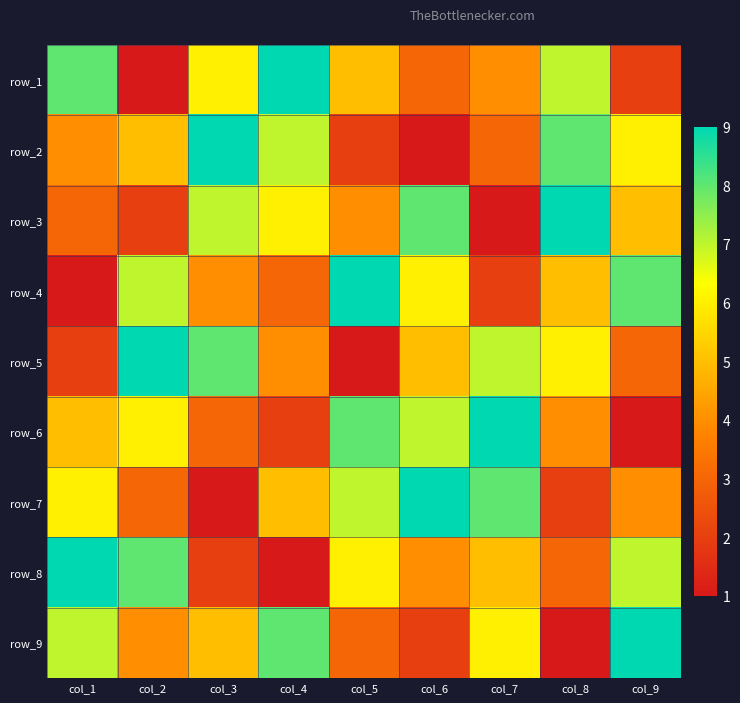

Which label corresponds to the largest value in the chart?

col_4